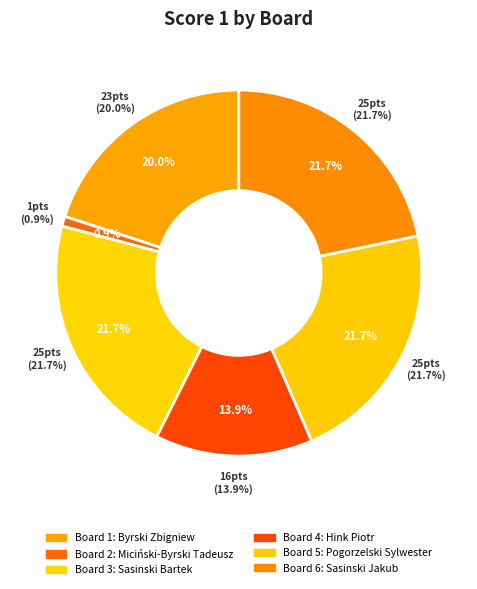

What percentage is the Board 4 slice, to the nearest percent?

14%